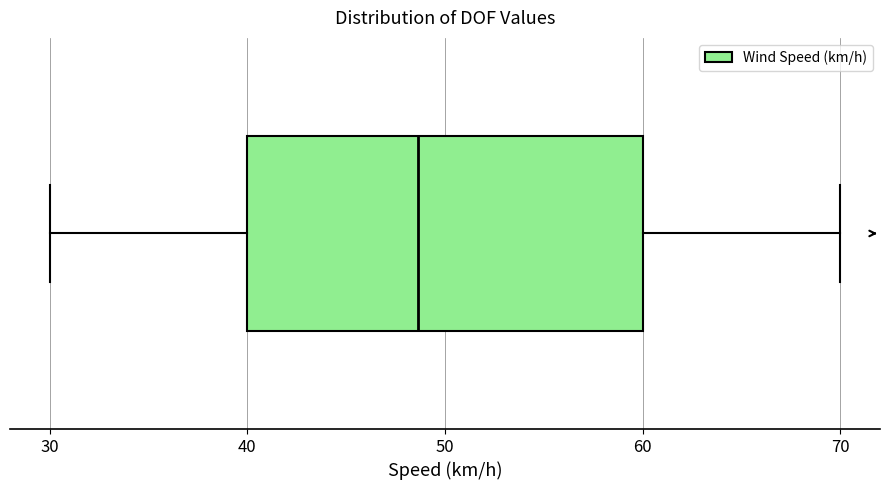

Where does the left whisker of the box end on the x-axis? The values are not printed on the chart, so give them approximately, as read against the axis.

30